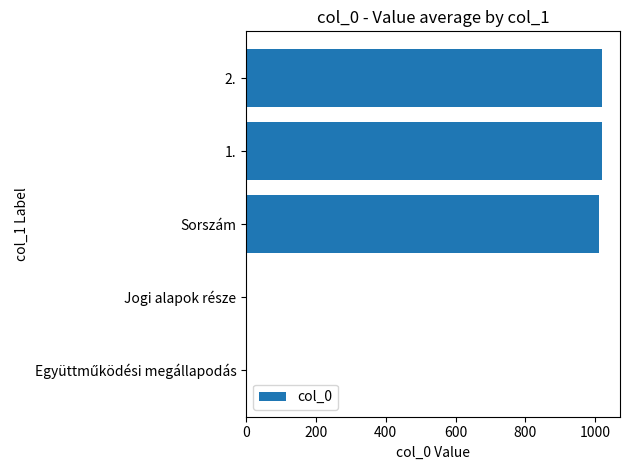

What is the sum of all values?

3053